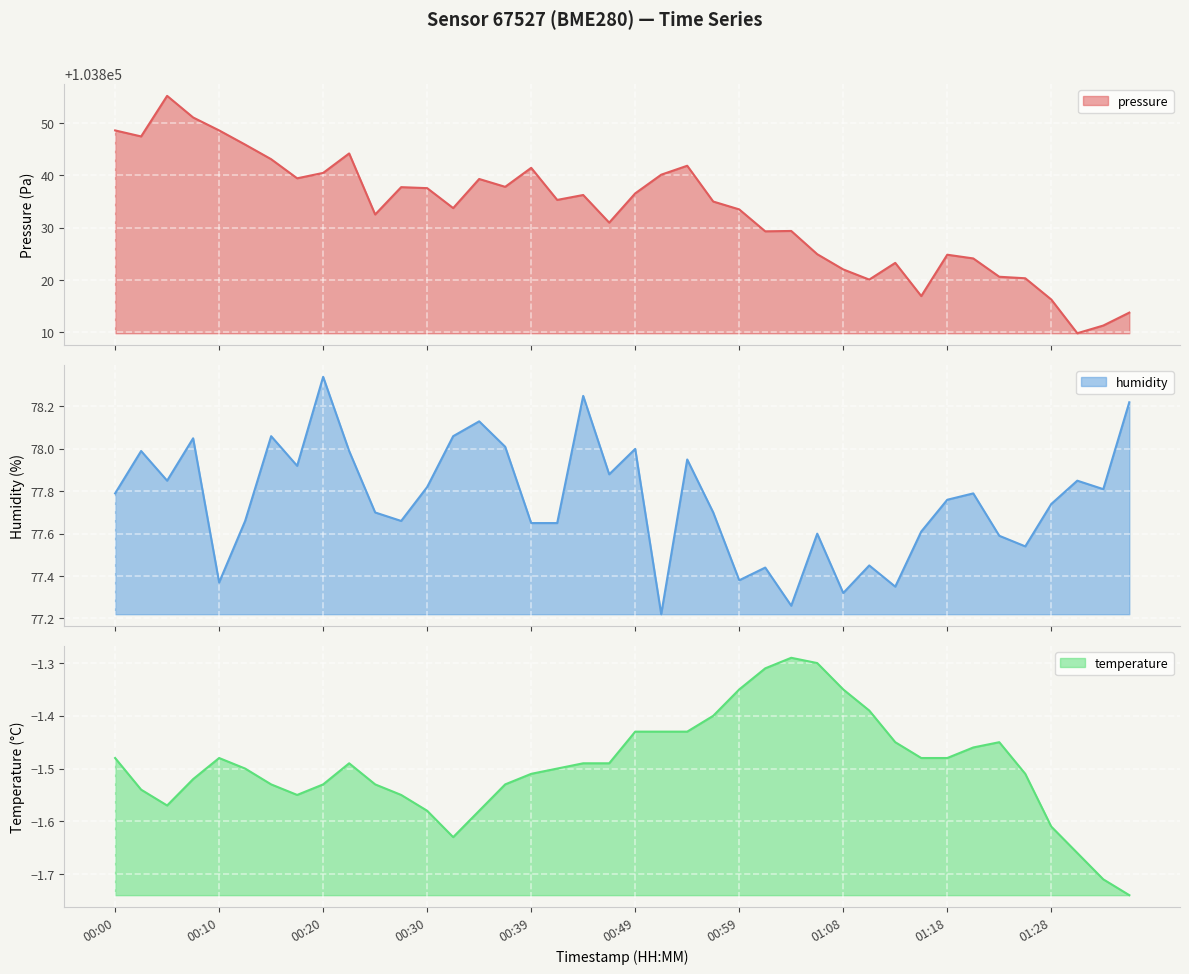

Which category has the lowest value in the pressure series?

01:31